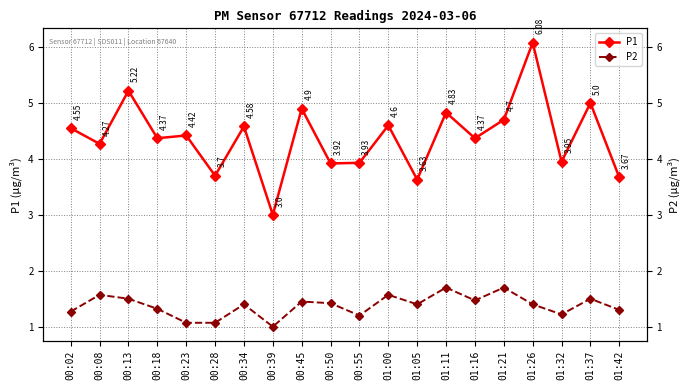

What is the smallest value displayed?

1.0